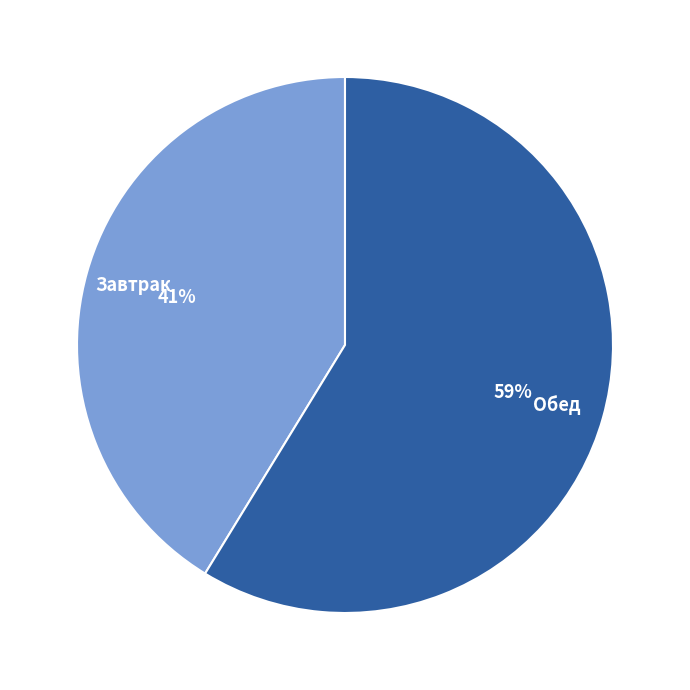

Is Обед the majority of the pie?

Yes